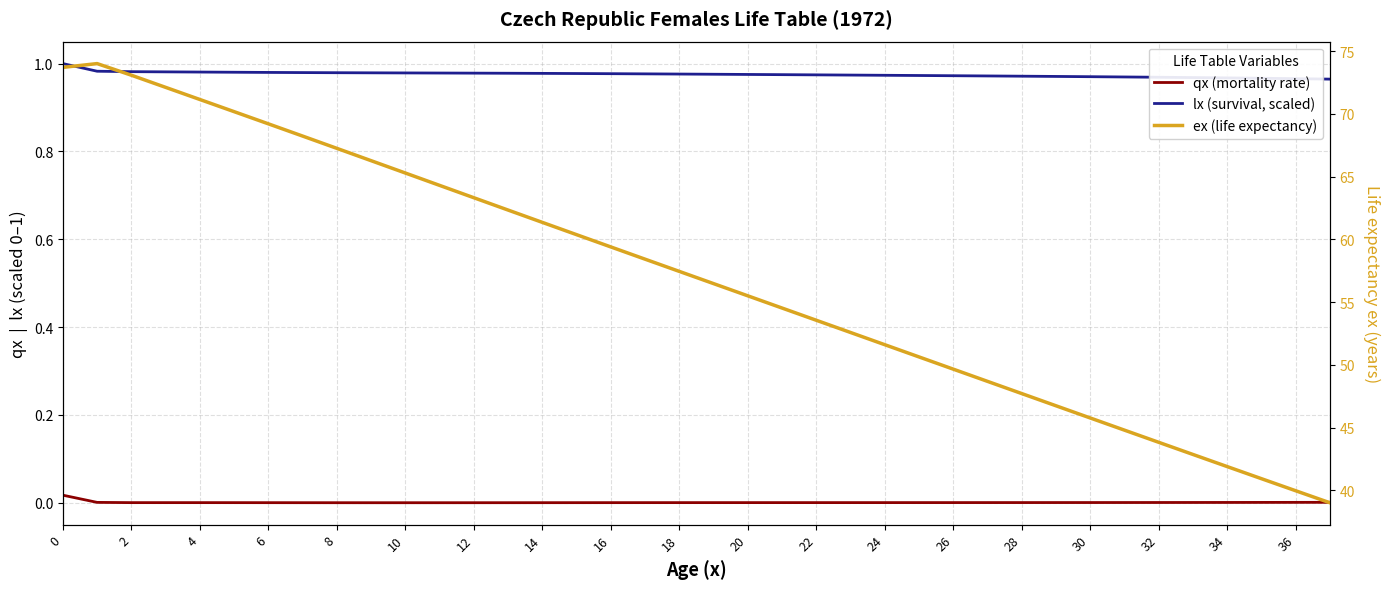

Does the chart display data point markers on the line(s)?

No